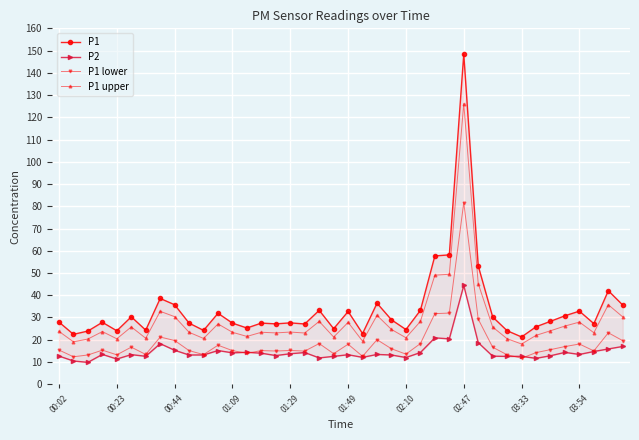

True or false: P1 and P2 cross at least once.

False